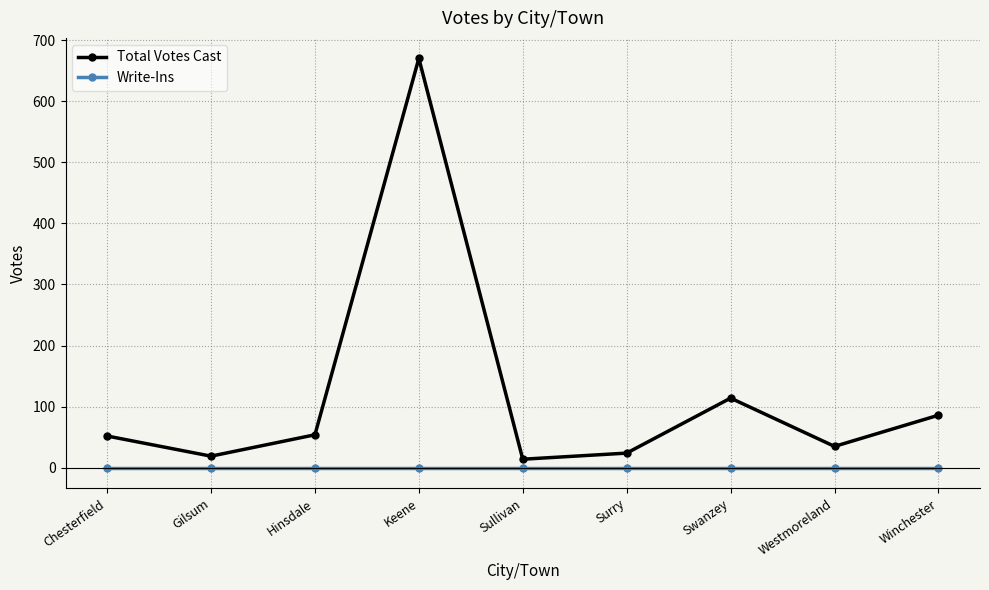

True or false: Total Votes Cast has more than 2 interior local peaks.

False